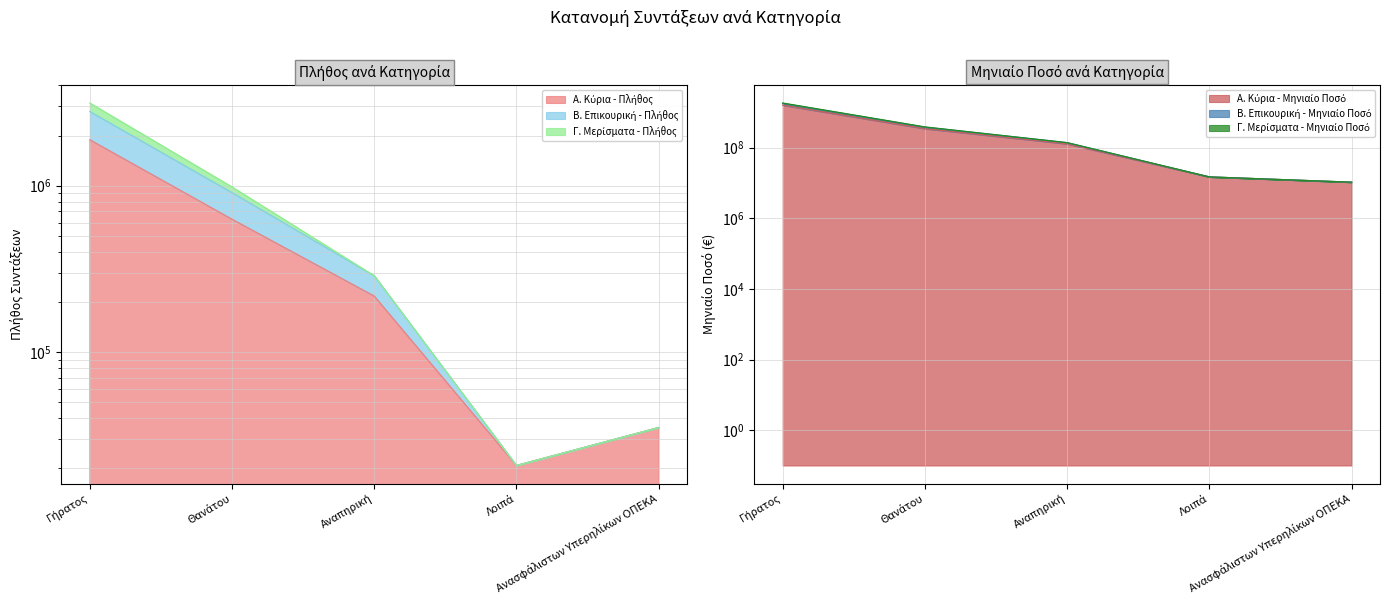

Is it true that Β. Επικουρική - Πλήθος equals 981905.0 at Θανάτου?

True